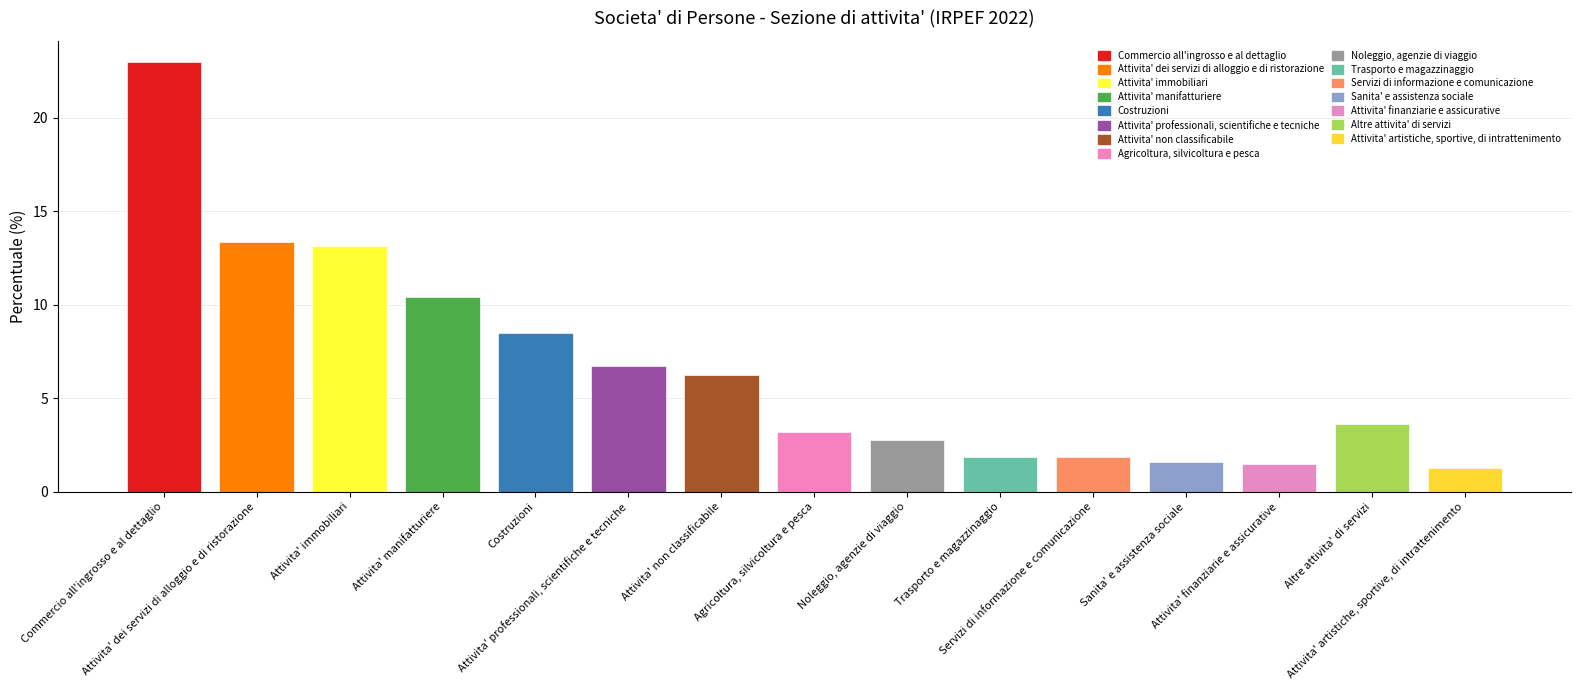

How many data points are less than 3?

6